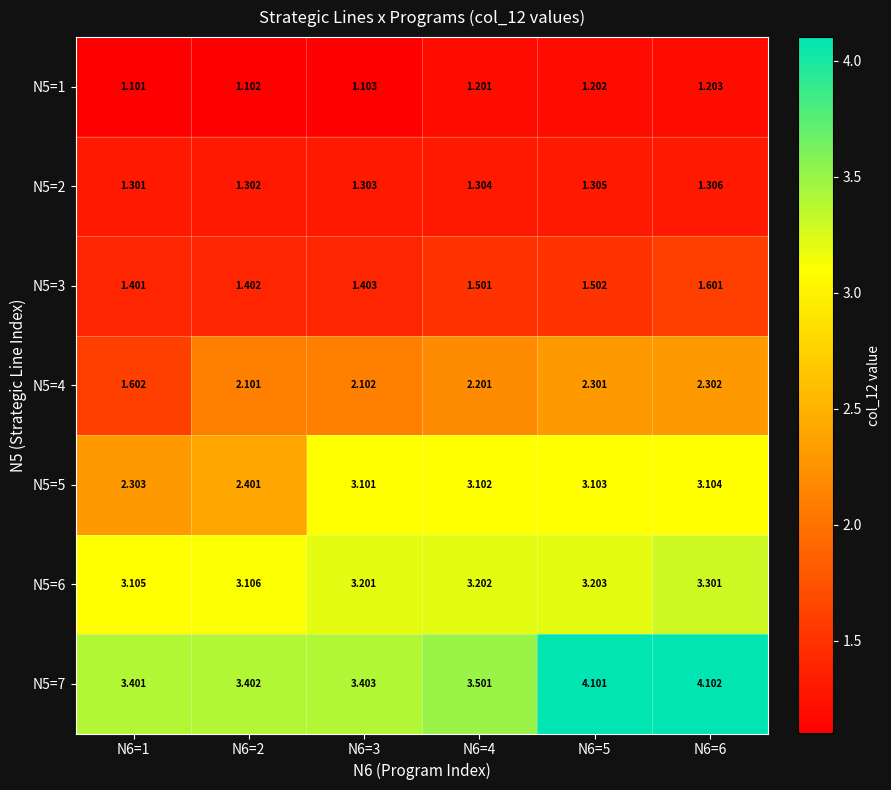

At which category does the chart reach its minimum across all series?

N6=1